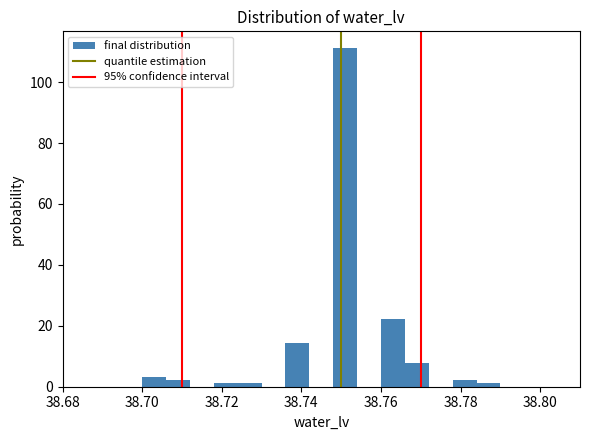

Around what value on the x-axis is the tallest bar? Give the approximate position of its centre, as read against the axis.

38.752